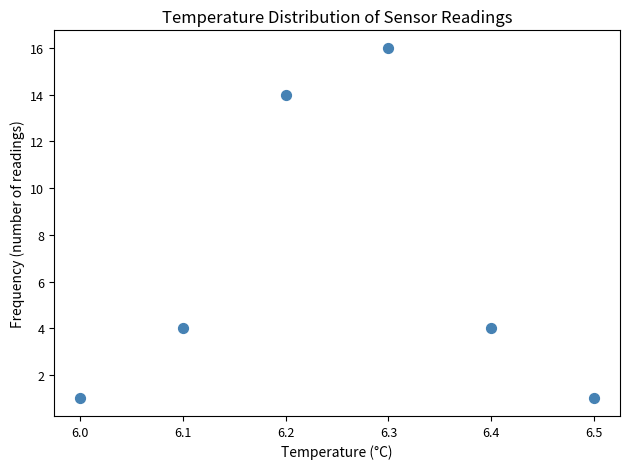

What is the range of Y values (max minus min)?

15